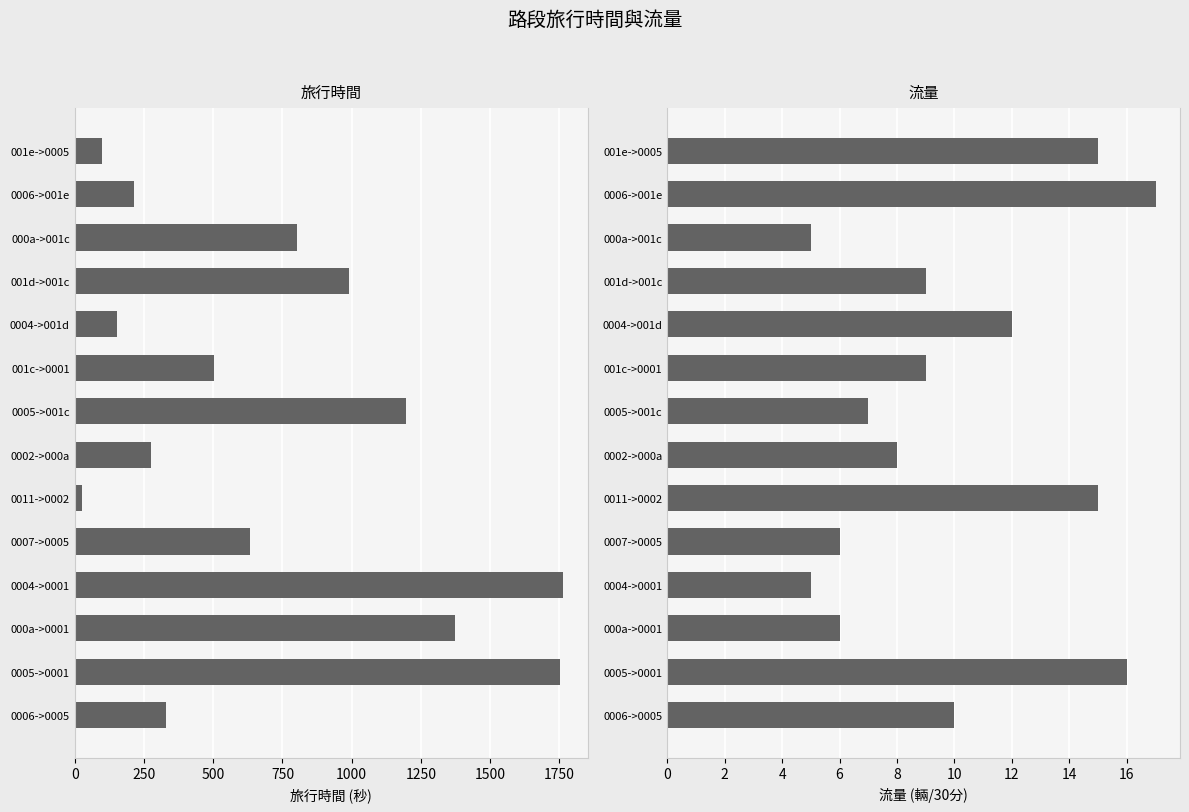

Does the chart contain stacked bars?

No